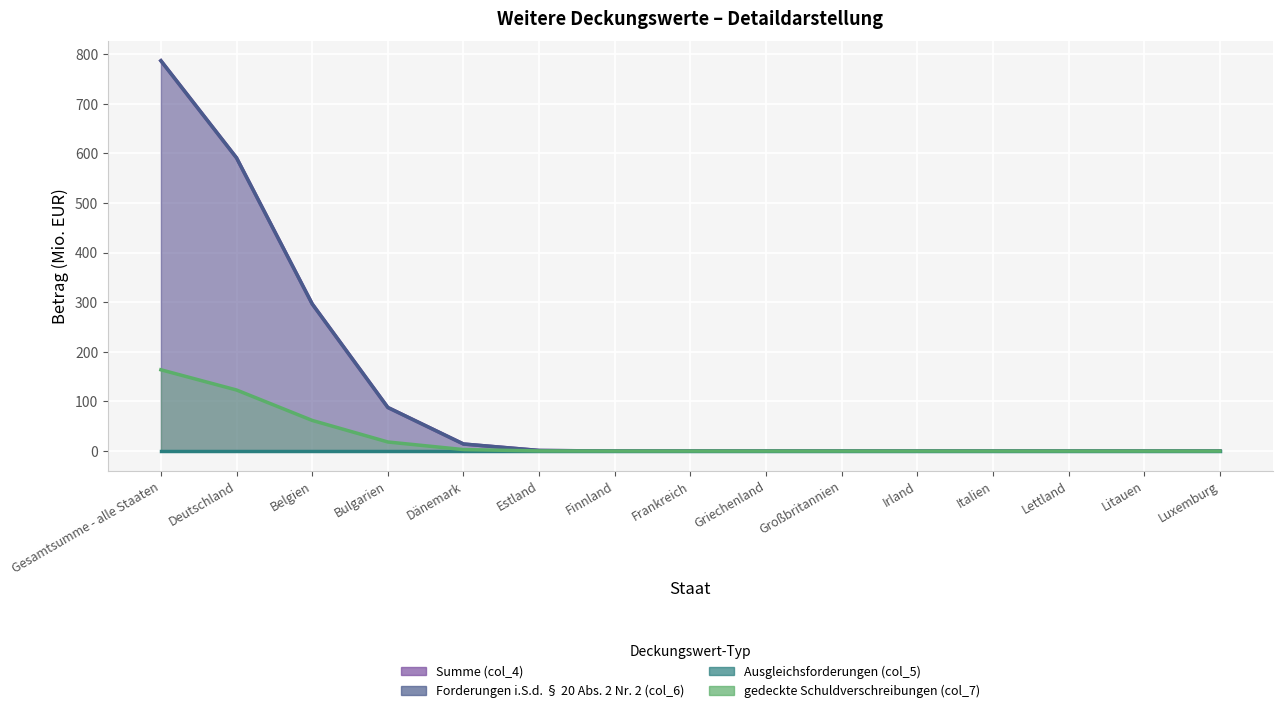

Rank the series by their maximum value, from highest to lowest.

Summe (col_4), Forderungen i.S.d. § 20 Abs. 2 Nr. 2 (col_6), gedeckte Schuldverschreibungen (col_7), Ausgleichsforderungen (col_5)